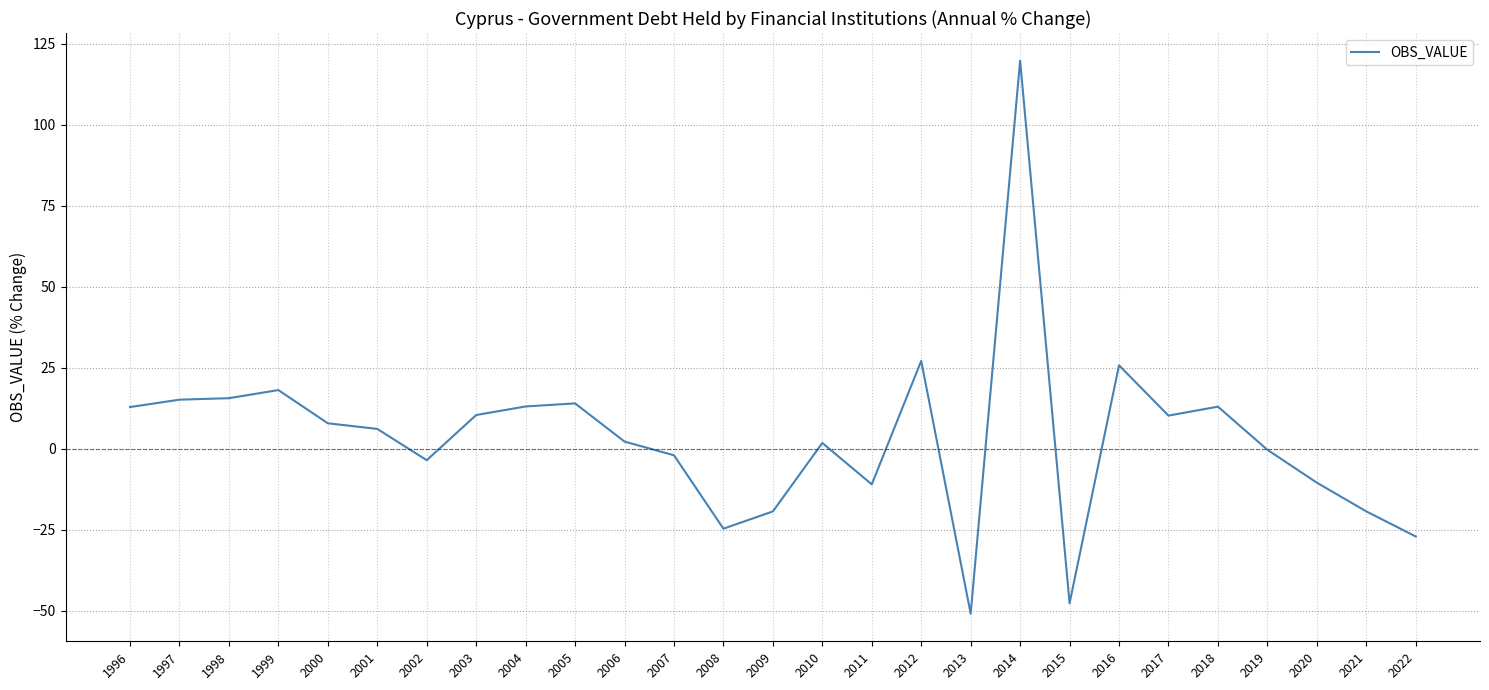

Is it true that the value at 2013 is -50.9?

True